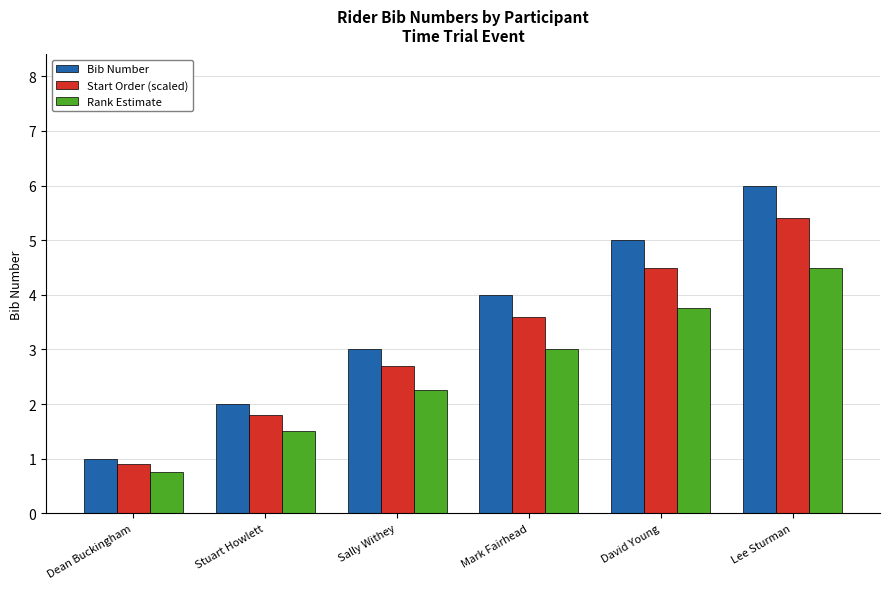

What is the label of the 5th bar from the left?

David Young